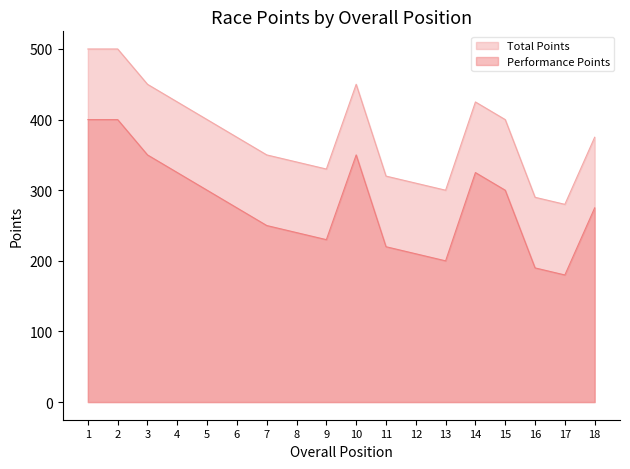

What is the value of the Performance Points point at the 5th from the left?

300